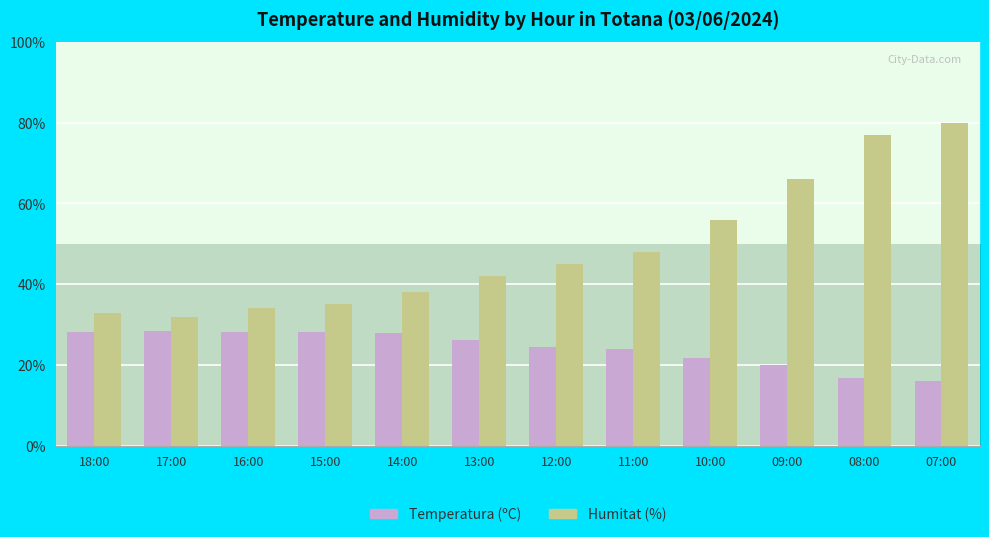

True or false: Humitat (%) has a value of 77.0 at 08:00.

True